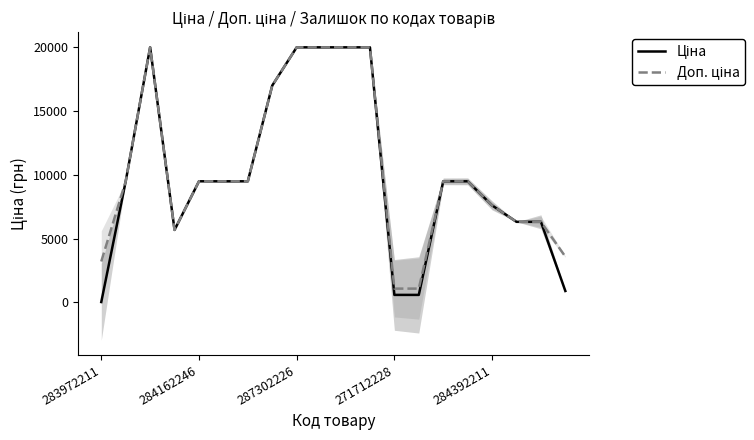

How many interior local peaks does the Доп. ціна series have?

1